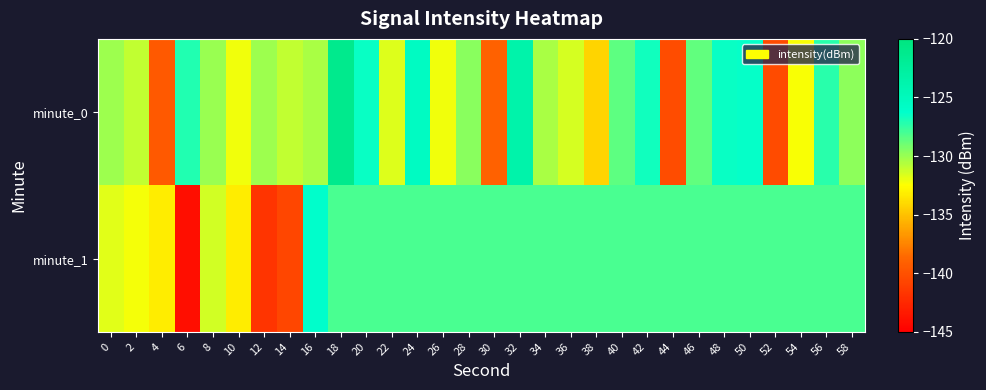

What is the total value across all series at 24?

-253.5